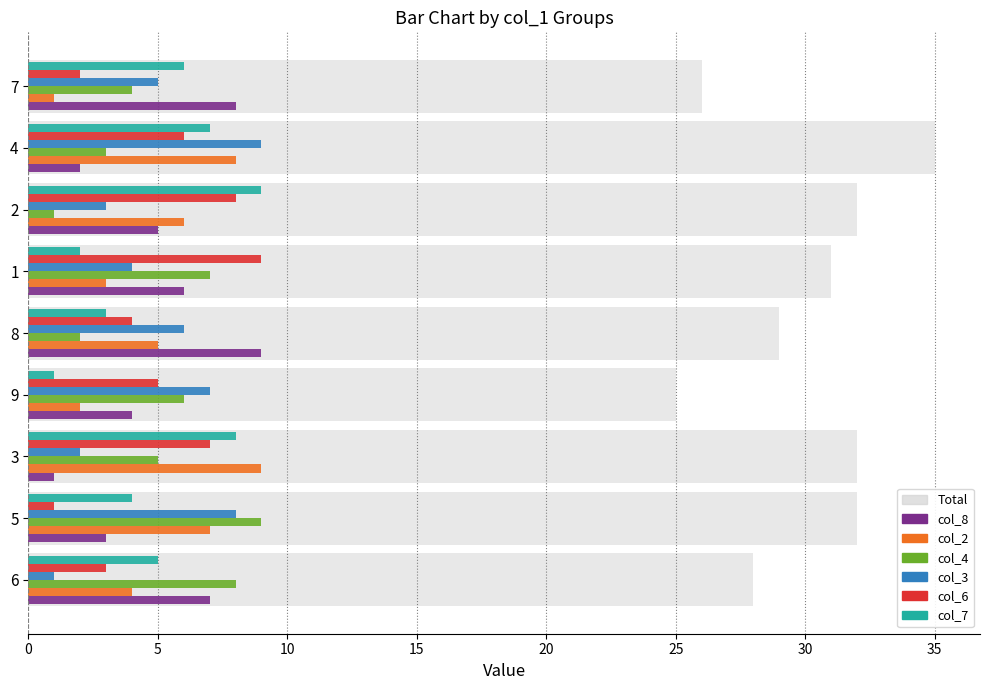

True or false: col_6 has a value of 6 at 1.

False